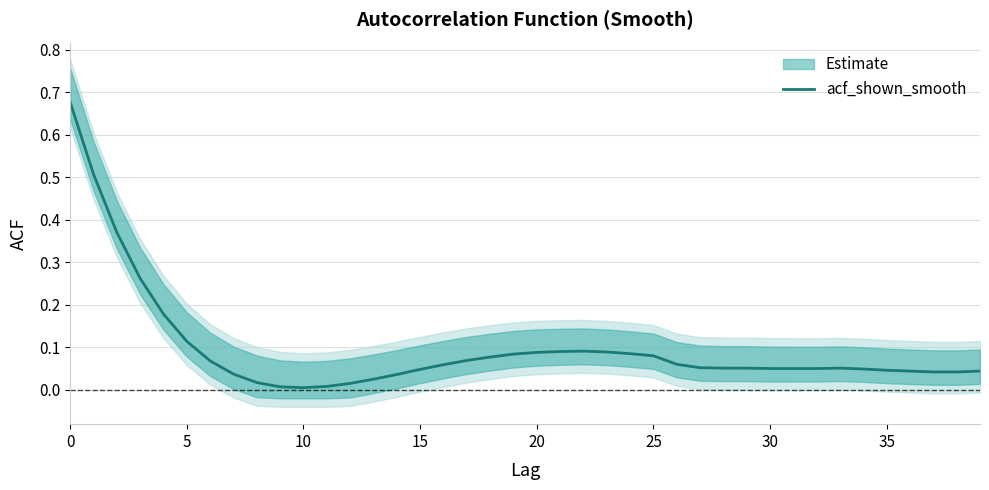

True or false: the data shows 0.6 at 10.

False